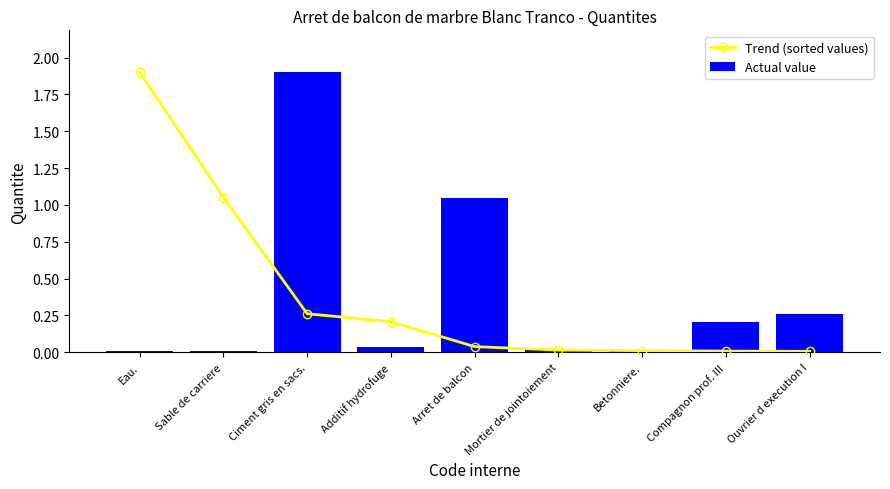

What position from the left is Betonniere.?

7